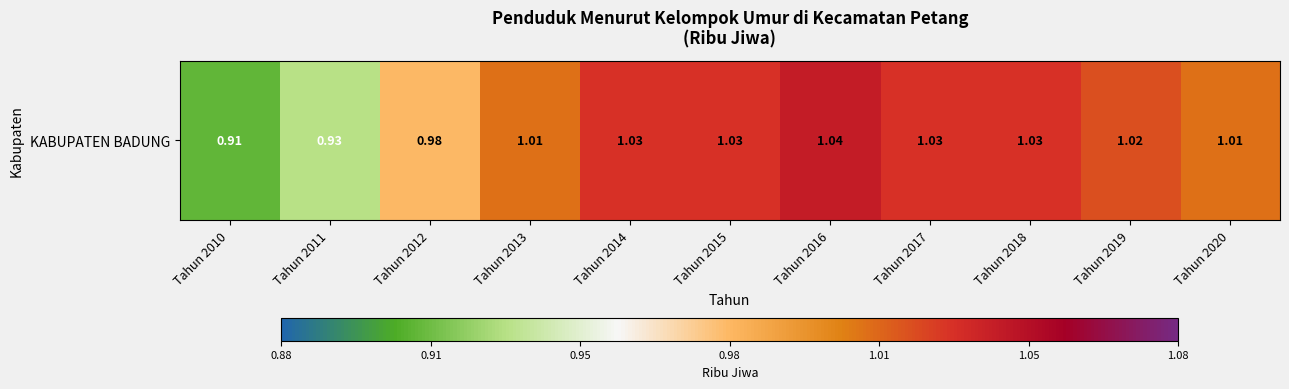

The chart shows a value of 0.6 at Tahun 2019. True or false?

False